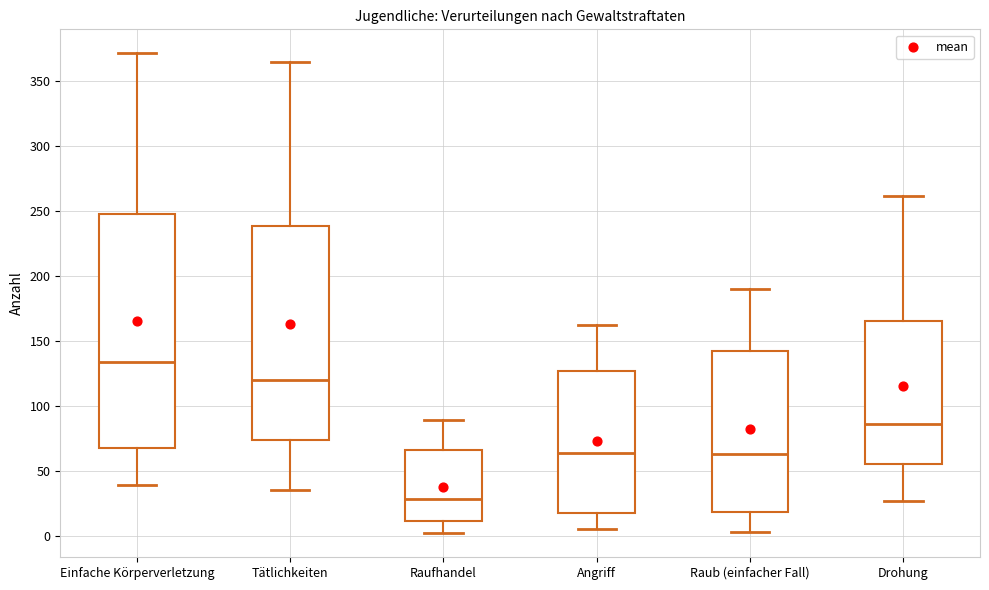

Reading left to right, transcribe this box plot: for each box, give where its median line is, the range the box spans, and where its two whiskers end, as read against the y-axis. The values are not printed on the chart, so give them approximately, as read against the axis.

Einfache Körperverletzung: median 135, box 70 to 250, whiskers 40 to 370
Tätlichkeiten: median 120, box 75 to 240, whiskers 35 to 365
Raufhandel: median 30, box 10 to 65, whiskers 0 to 90
Angriff: median 65, box 20 to 125, whiskers 5 to 160
Raub (einfacher Fall): median 65, box 20 to 145, whiskers 5 to 190
Drohung: median 85, box 55 to 165, whiskers 25 to 260